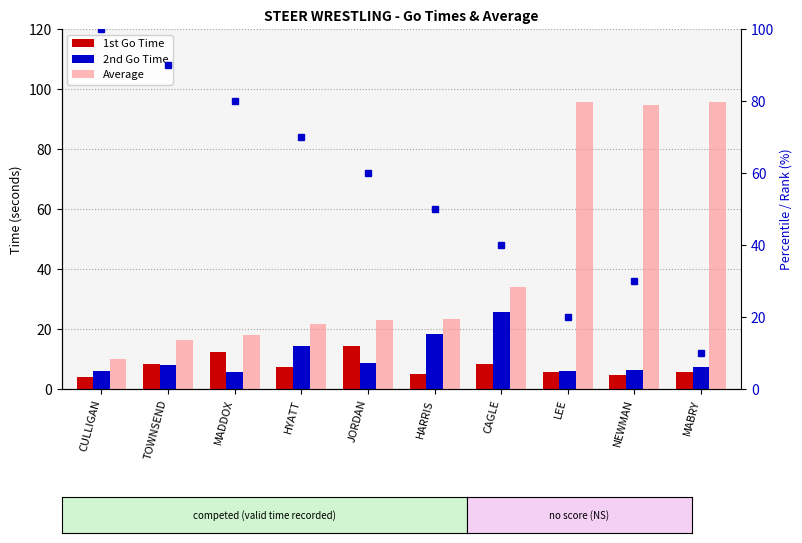

Between CULLIGAN and MADDOX, which is larger?

MADDOX